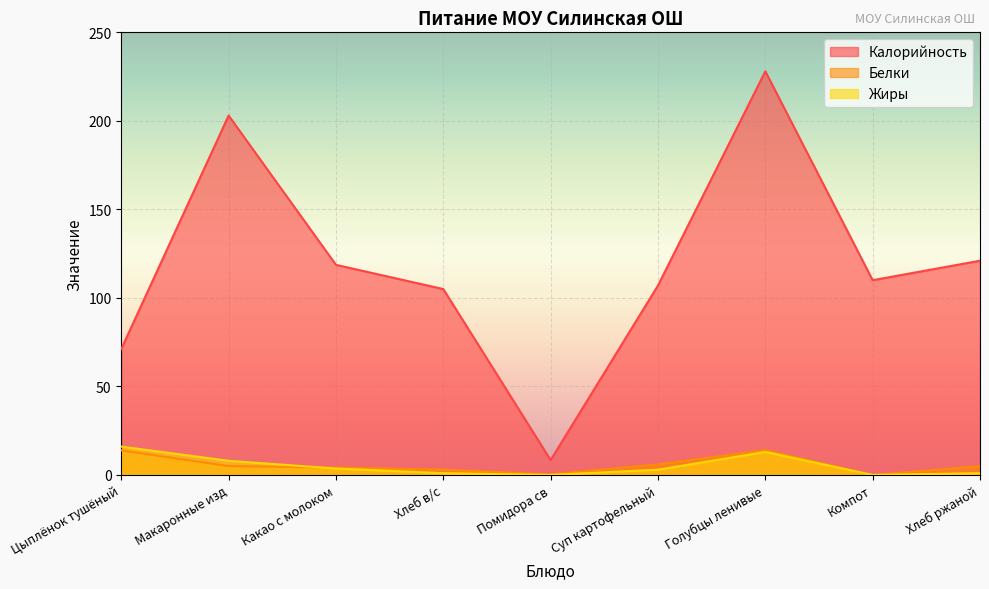

What is the approximate value of Жиры at Хлеб в/с?

1.0